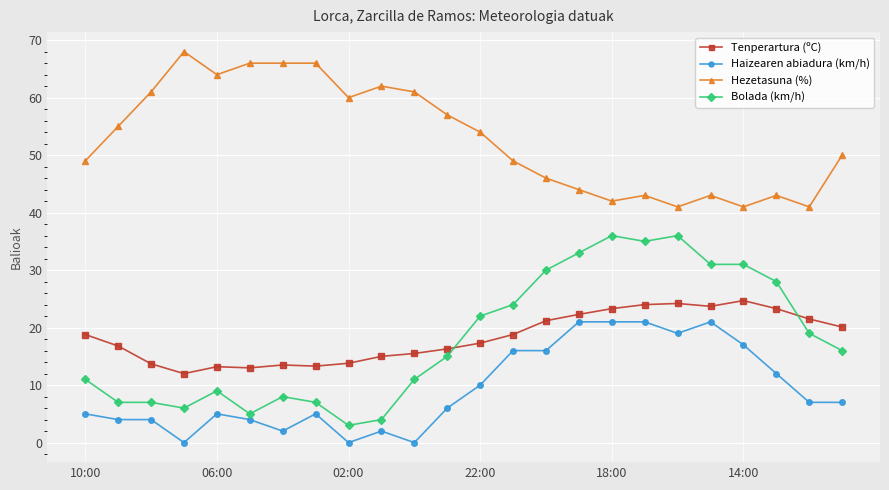

How many values in the Tenperartura (ºC) series are below 18?

12